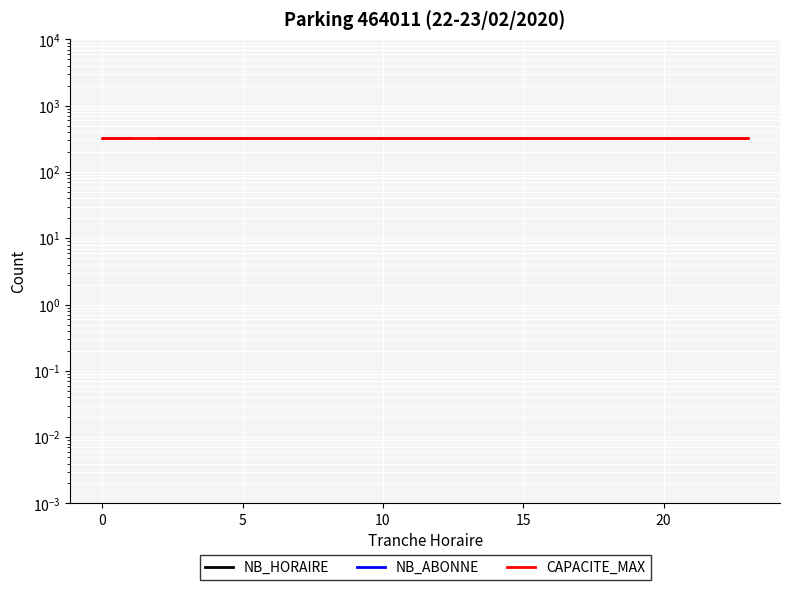

Rank the series by their maximum value, from highest to lowest.

CAPACITE_MAX, NB_HORAIRE, NB_ABONNE